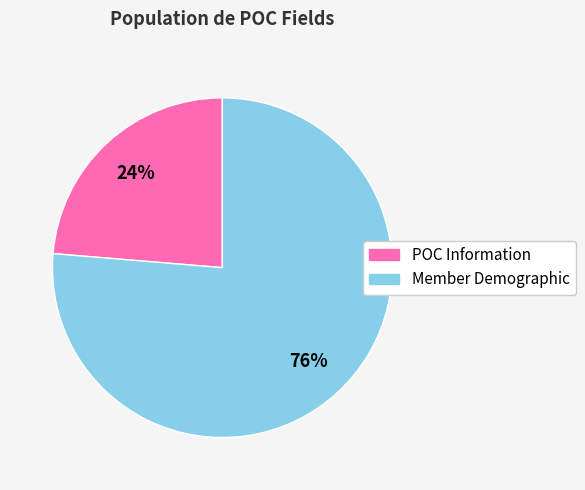

To the nearest percent, what percentage of the pie is POC Information?

24%